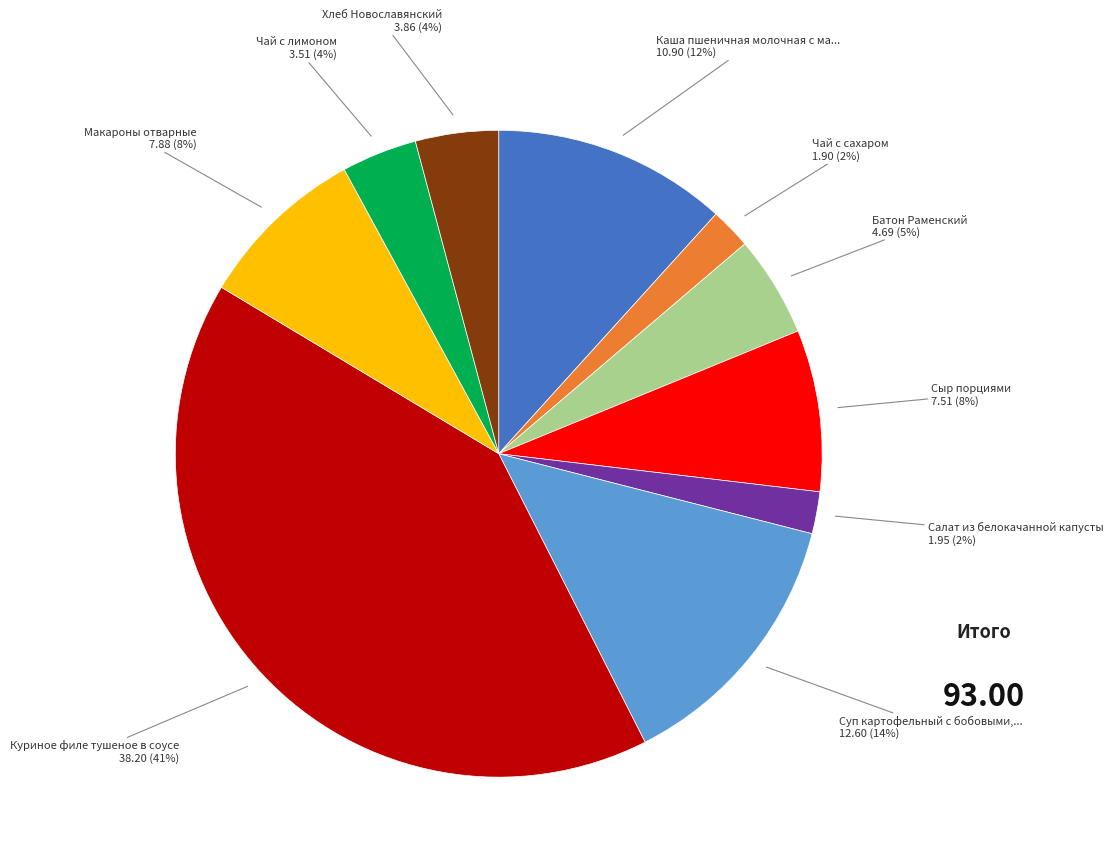

To the nearest percent, what is the difference between the largest and smallest slice percentages?

39%